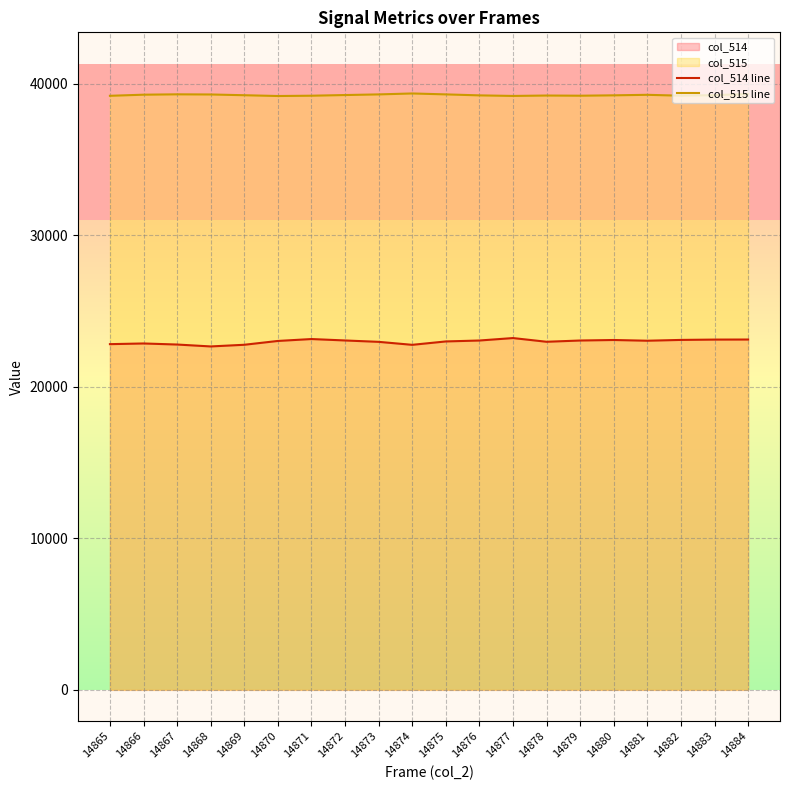

Between 14881 and 14884, which series saw the biggest shift?

col_514 line